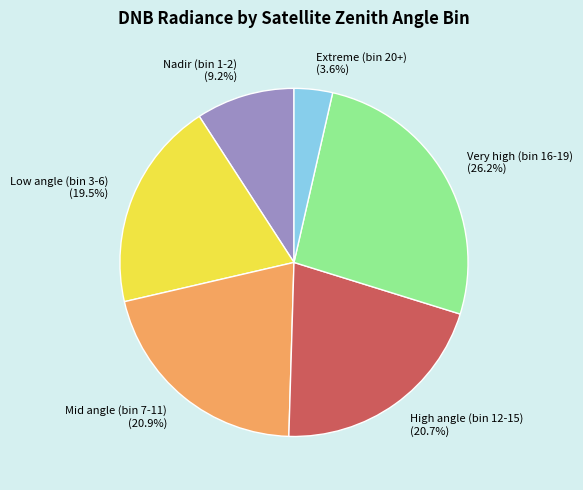

Is Low angle (bin 3-6) (19.5%) the majority of the pie?

No